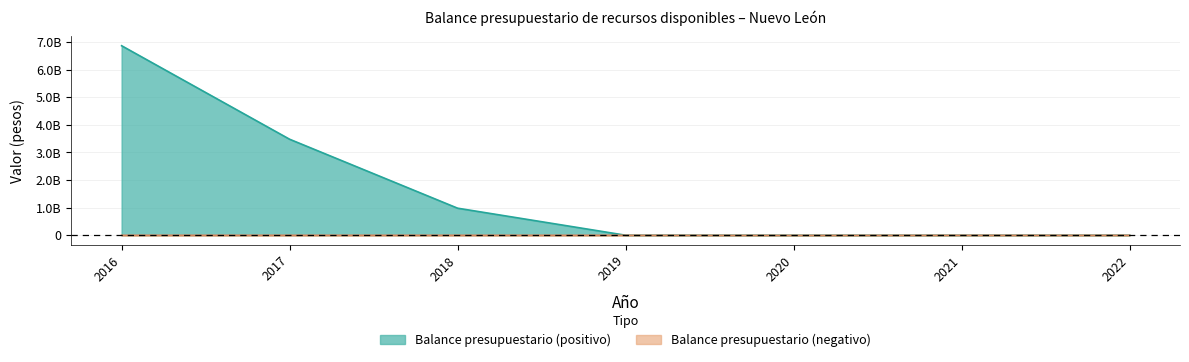

The chart shows a value of 800490 at 2021. True or false?

True